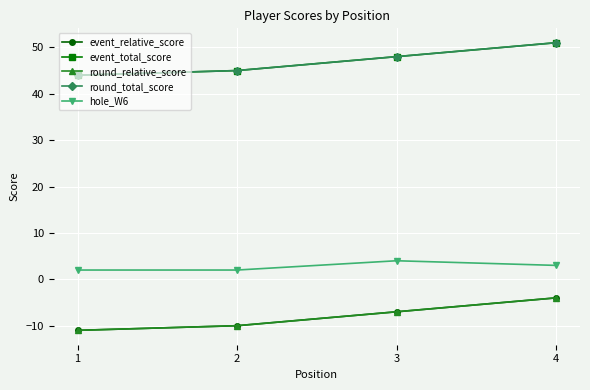

Is this an area chart (filled region under the line)?

No